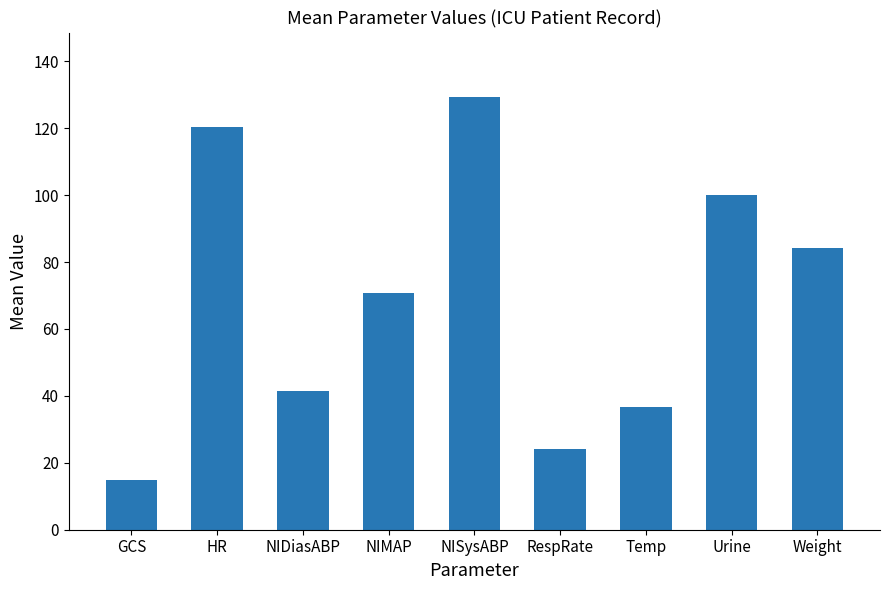

Reading left to right, extract all data points from this chart.

GCS=15.0	HR=120.4	NIDiasABP=41.4	NIMAP=70.7	NISysABP=129.2	RespRate=24.0	Temp=36.8	Urine=100.0	Weight=84.1